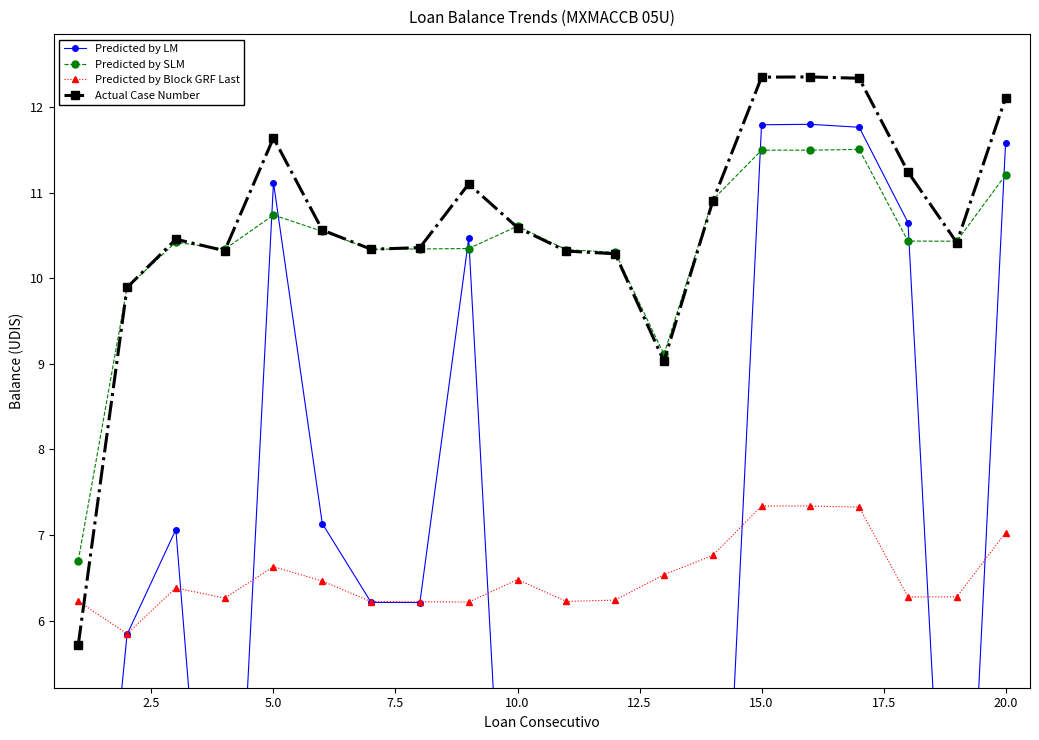

Reading left to right, what are all the values shown in this chart?

Predicted by LM: 0.0	5.8	7.1	0.0	11.1	7.1	6.2	6.2	10.5	0.0	0.0	0.0	0.0	0.0	11.8	11.8	11.8	10.6	0.0	11.6
Predicted by SLM: 6.7	9.9	10.4	10.3	10.7	10.5	10.3	10.3	10.3	10.6	10.3	10.3	9.1	10.9	11.5	11.5	11.5	10.4	10.4	11.2
Predicted by Block GRF Last: 6.2	5.8	6.4	6.3	6.6	6.5	6.2	6.2	6.2	6.5	6.2	6.2	6.5	6.8	7.3	7.3	7.3	6.3	6.3	7.0
Actual Case Number: 5.7	9.9	10.5	10.3	11.6	10.6	10.3	10.4	11.1	10.6	10.3	10.3	9.0	10.9	12.3	12.3	12.3	11.2	10.4	12.1